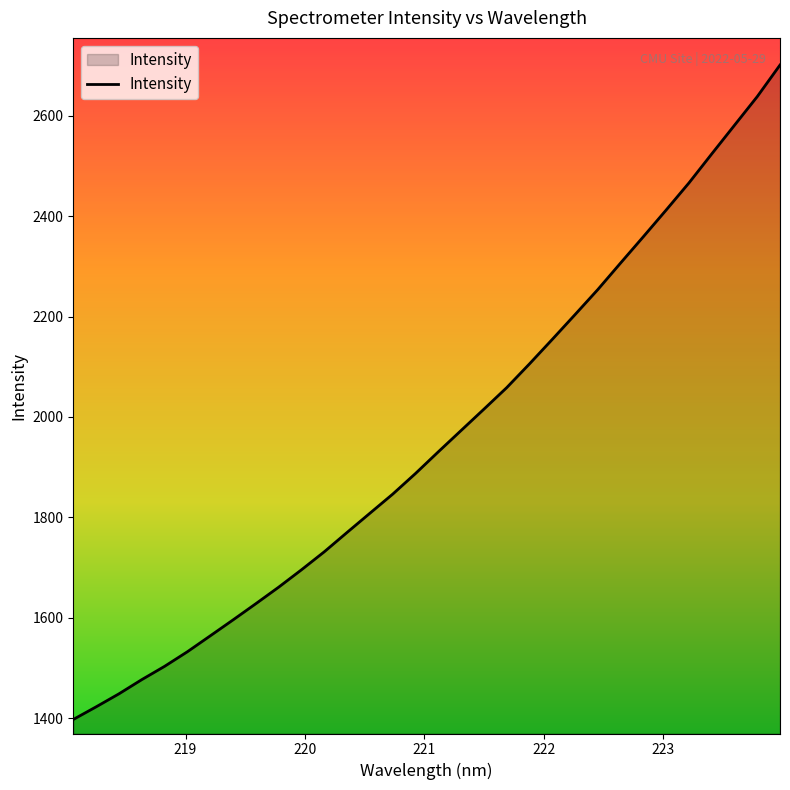

What is the difference between the maximum and minimum values?

1303.5